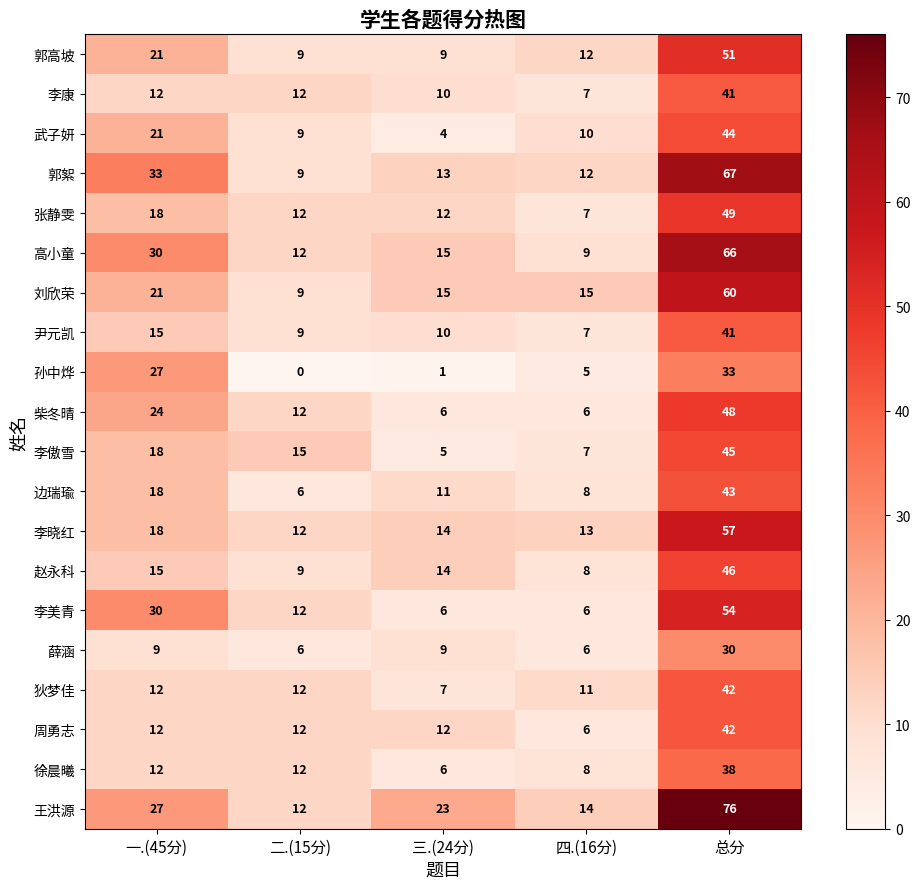

How many distinct data groups are displayed?

20